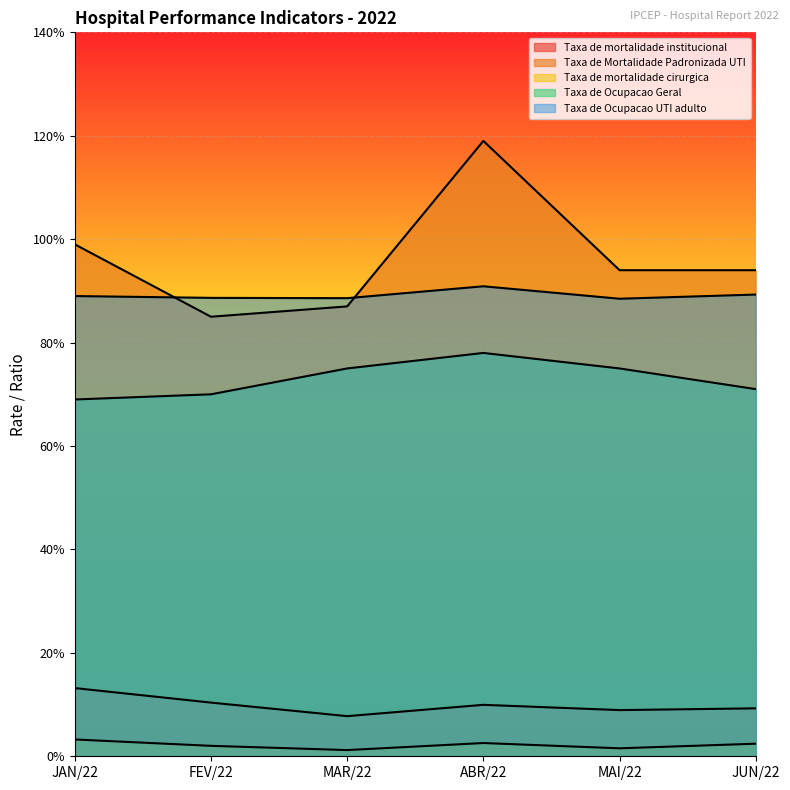

Reading left to right, transcribe all the data shown in this chart.

Taxa de mortalidade institucional: 0.1	0.1	0.1	0.1	0.1	0.1
Taxa de Mortalidade Padronizada UTI: 1.0	0.8	0.9	1.2	0.9	0.9
Taxa de mortalidade cirurgica: 0.0	0.0	0.0	0.0	0.0	0.0
Taxa de Ocupacao Geral: 0.7	0.7	0.8	0.8	0.8	0.7
Taxa de Ocupacao UTI adulto: 0.9	0.9	0.9	0.9	0.9	0.9